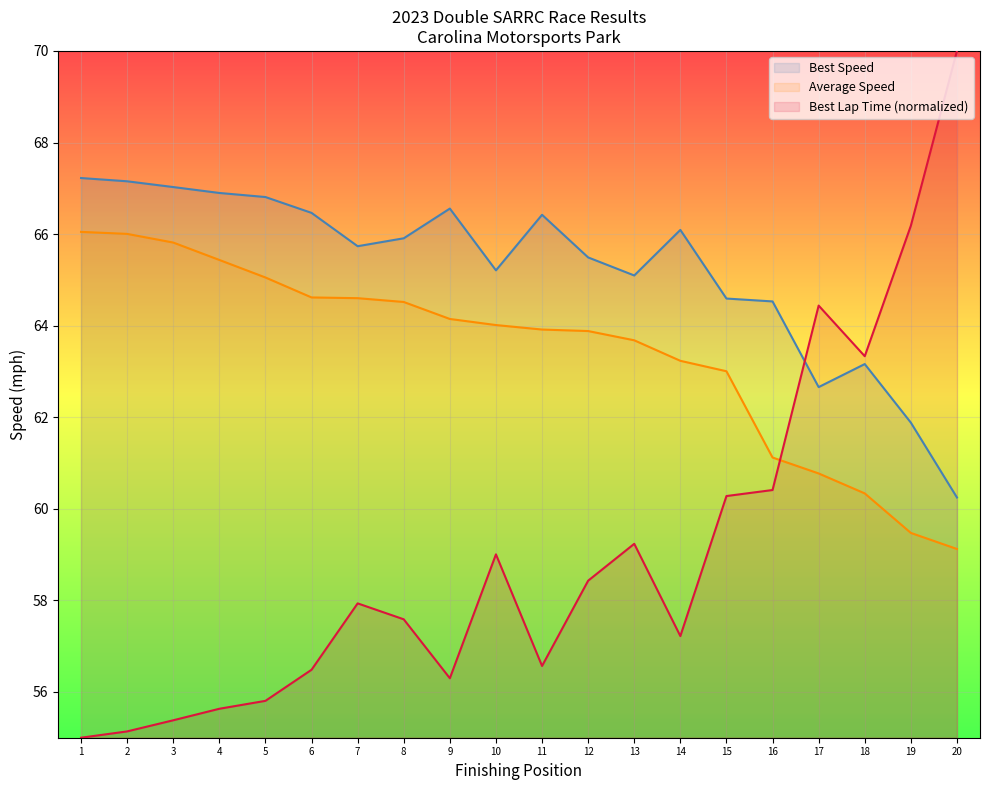

What is the minimum value shown in the chart?

55.0